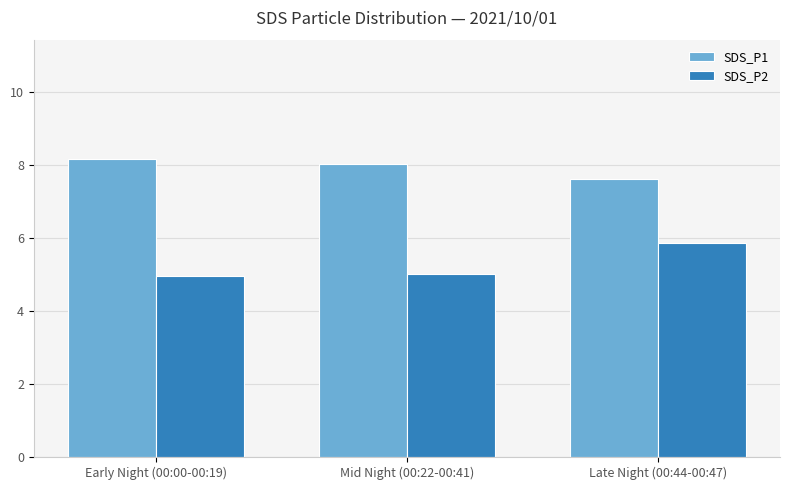

At which category does the chart reach its peak across all series?

Early Night (00:00-00:19)